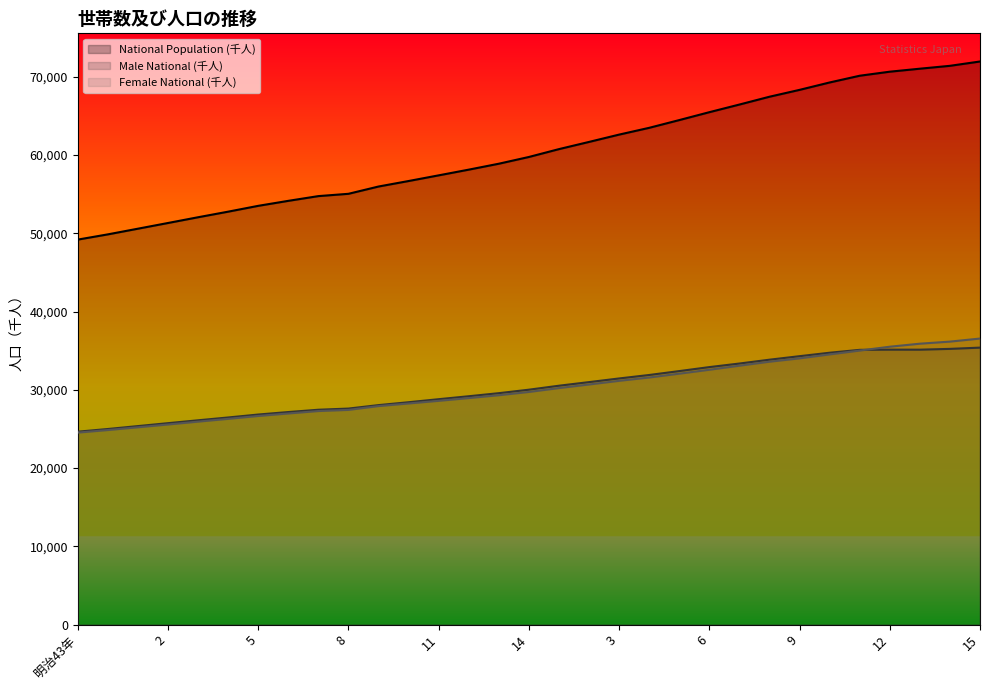

How many distinct data groups are displayed?

3